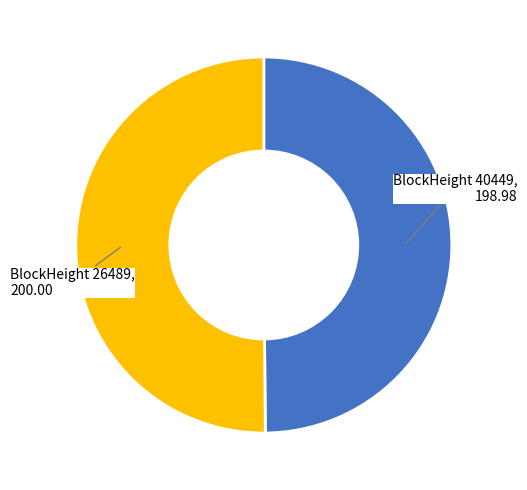

Which slice is the smallest?

40449